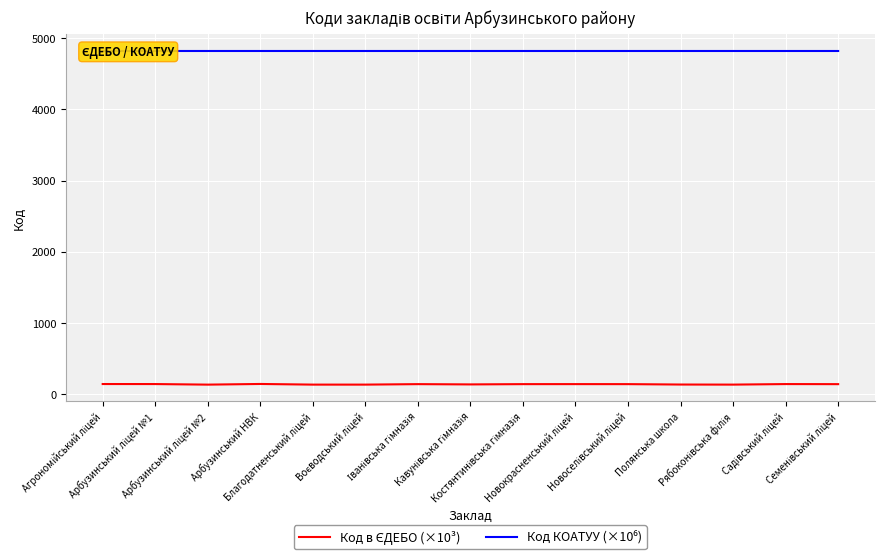

What value does the Код в ЄДЕБО (×10³) series have at Арбузинський НВК?

145.3